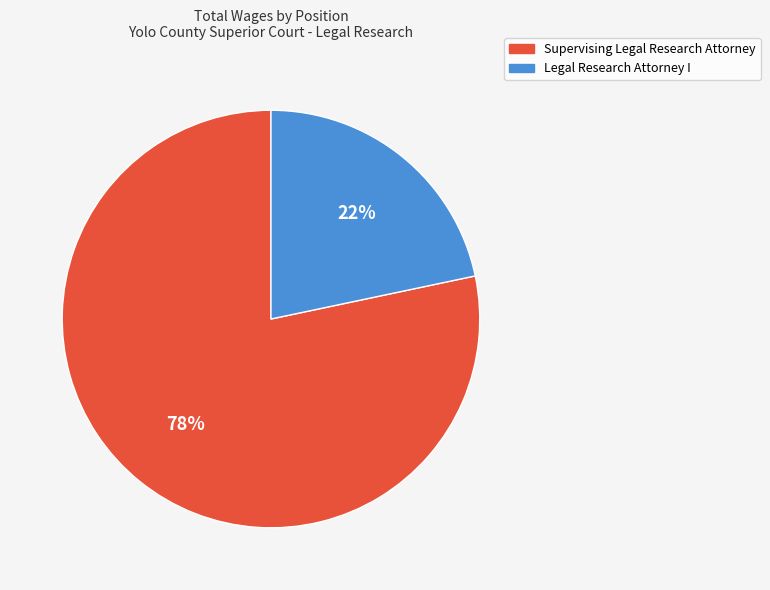

Which category has the biggest portion of the pie?

Supervising Legal Research Attorney